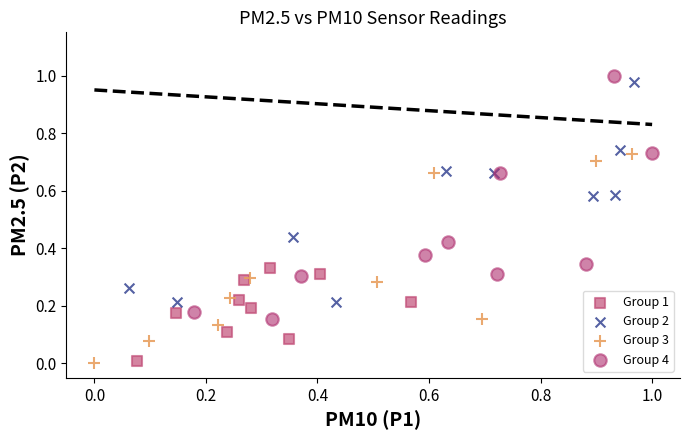

Which series has the widest spread of Y values?

Group 4